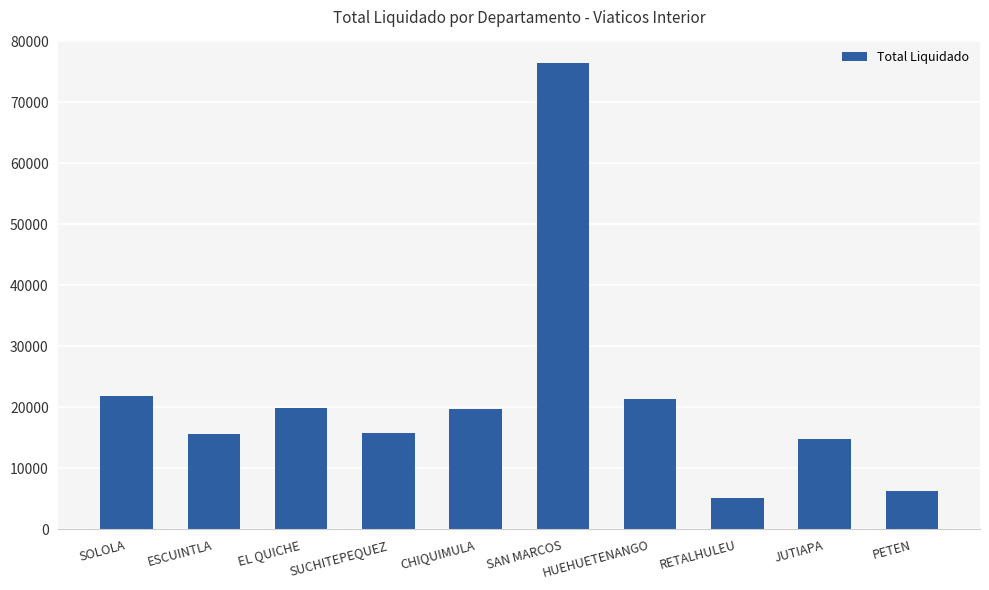

Are the bars horizontal?

No